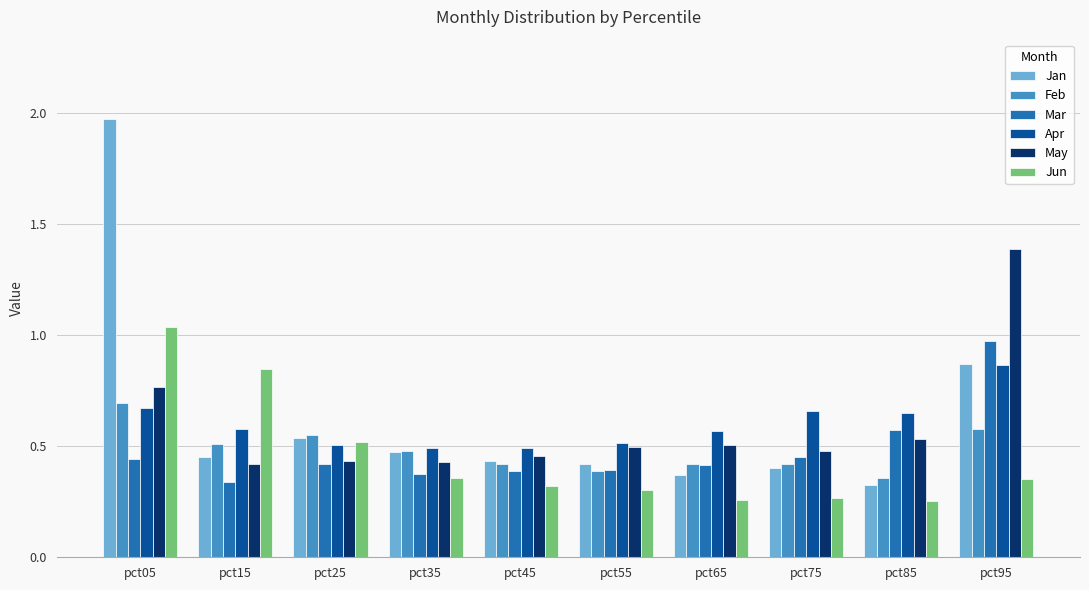

What are all the series names shown in the legend?

Jan, Feb, Mar, Apr, May, Jun